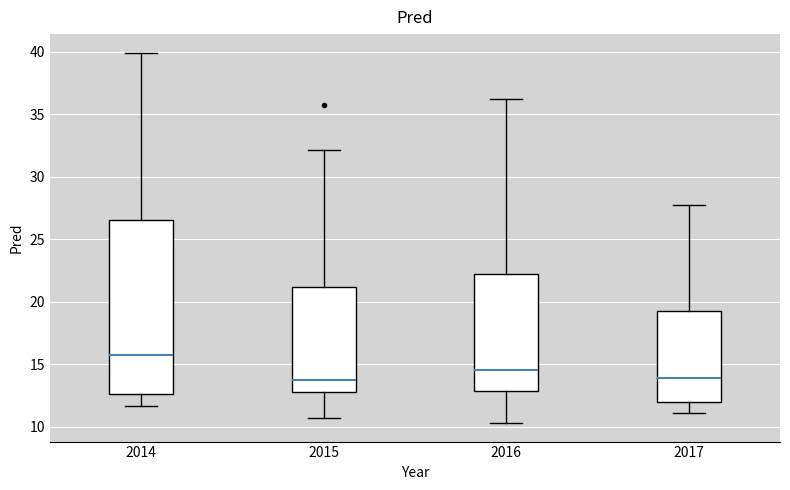

Reading left to right, transcribe this box plot: for each box, give where its median line is, the range the box spans, and where its two whiskers end, as read against the y-axis. The values are not printed on the chart, so give them approximately, as read against the axis.

2014: median 15.5, box 12.5 to 26.5, whiskers 11.5 to 40.0
2015: median 13.5, box 13.0 to 21.0, whiskers 10.5 to 32.0
2016: median 14.5, box 13.0 to 22.0, whiskers 10.5 to 36.0
2017: median 14.0, box 12.0 to 19.0, whiskers 11.0 to 27.5